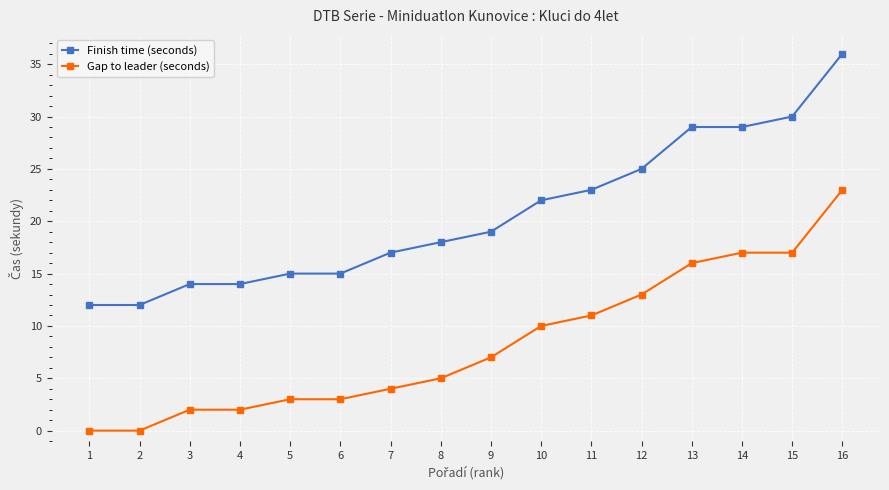

True or false: Gap to leader (seconds) and Finish time (seconds) cross at least once.

False